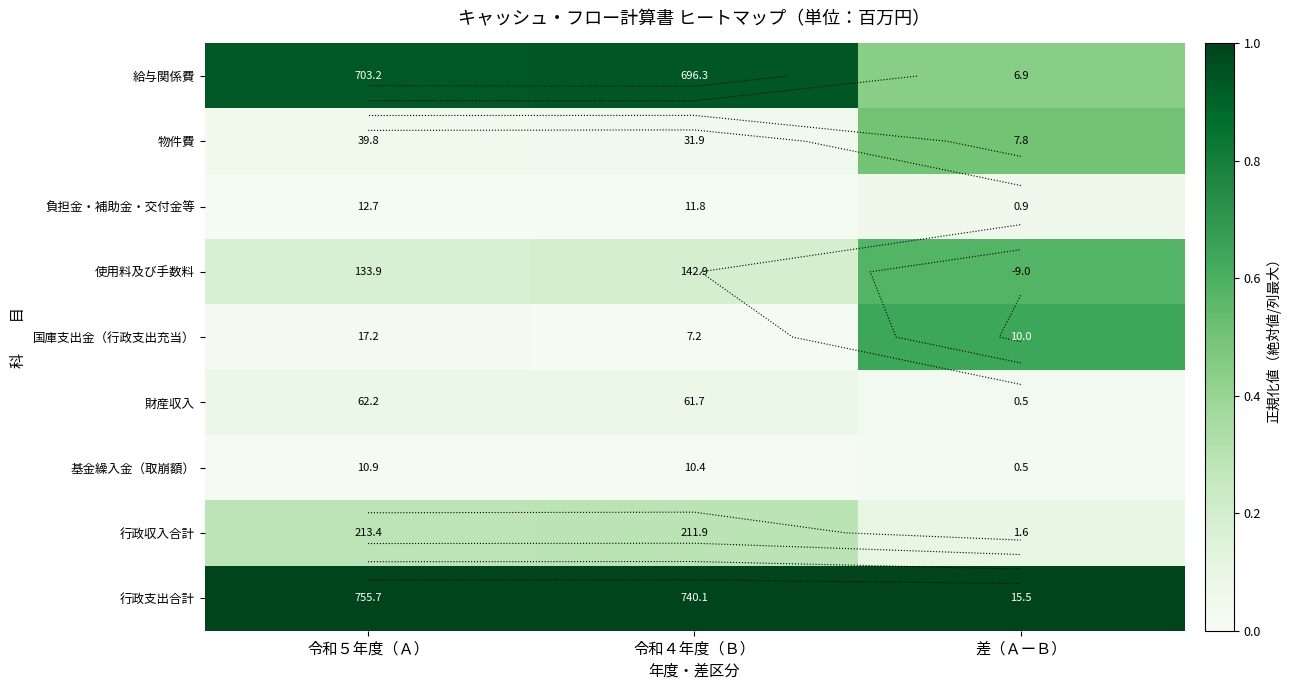

At how many categories does at least one series exceed 0?

3